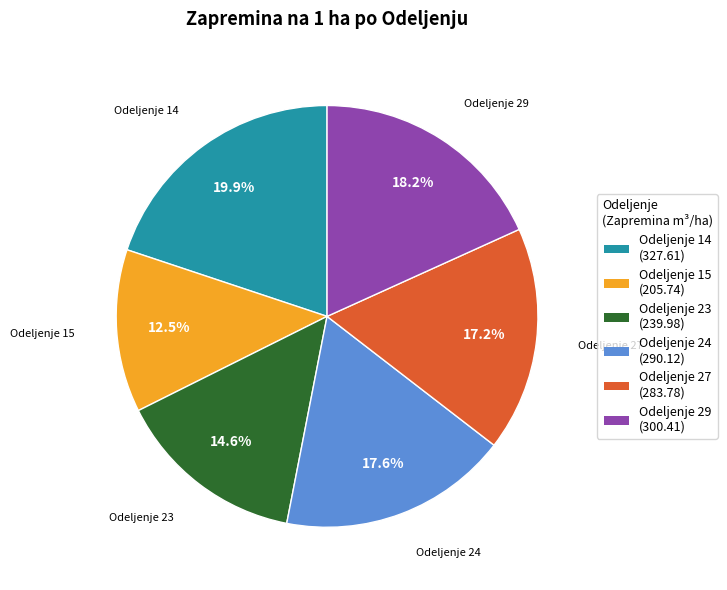

To the nearest percent, what is the difference between the Odeljenje 29 and Odeljenje 14 slice percentages?

2%